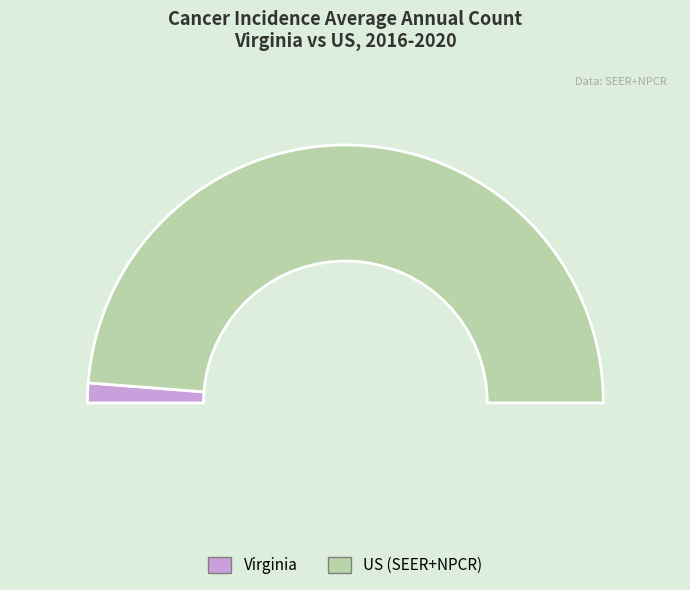

How many segments does this pie chart have?

2